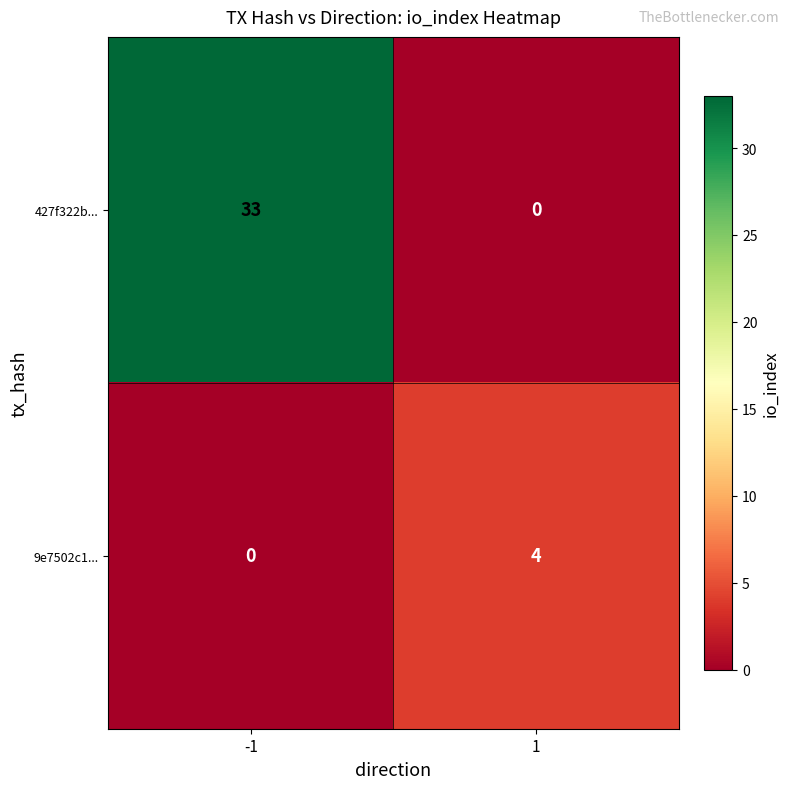

Rank the series at -1 from highest to lowest value.

427f322b..., 9e7502c1...